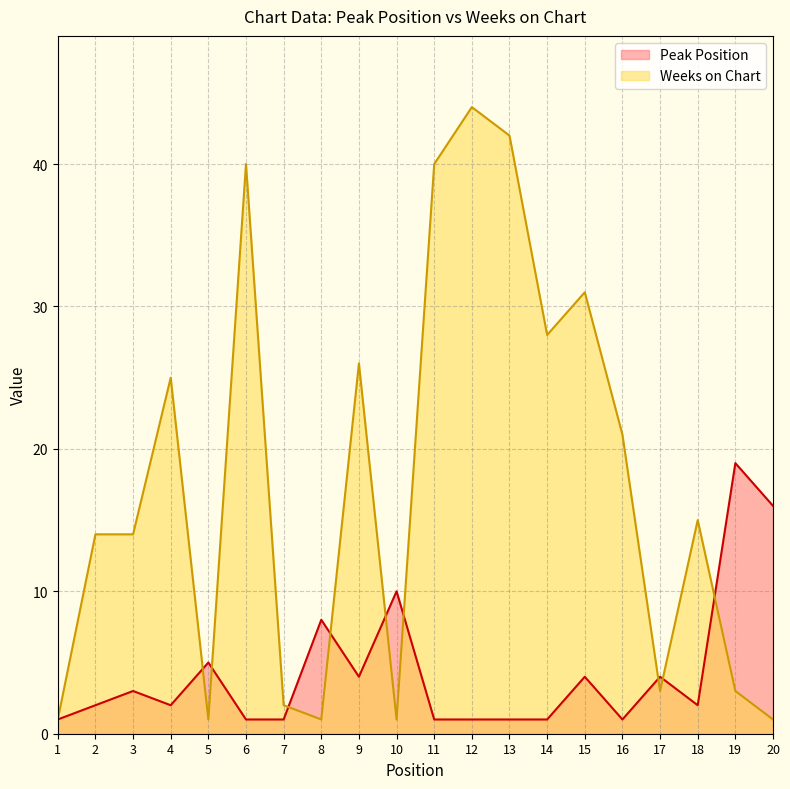

At which label does Peak Position reach its peak?

19